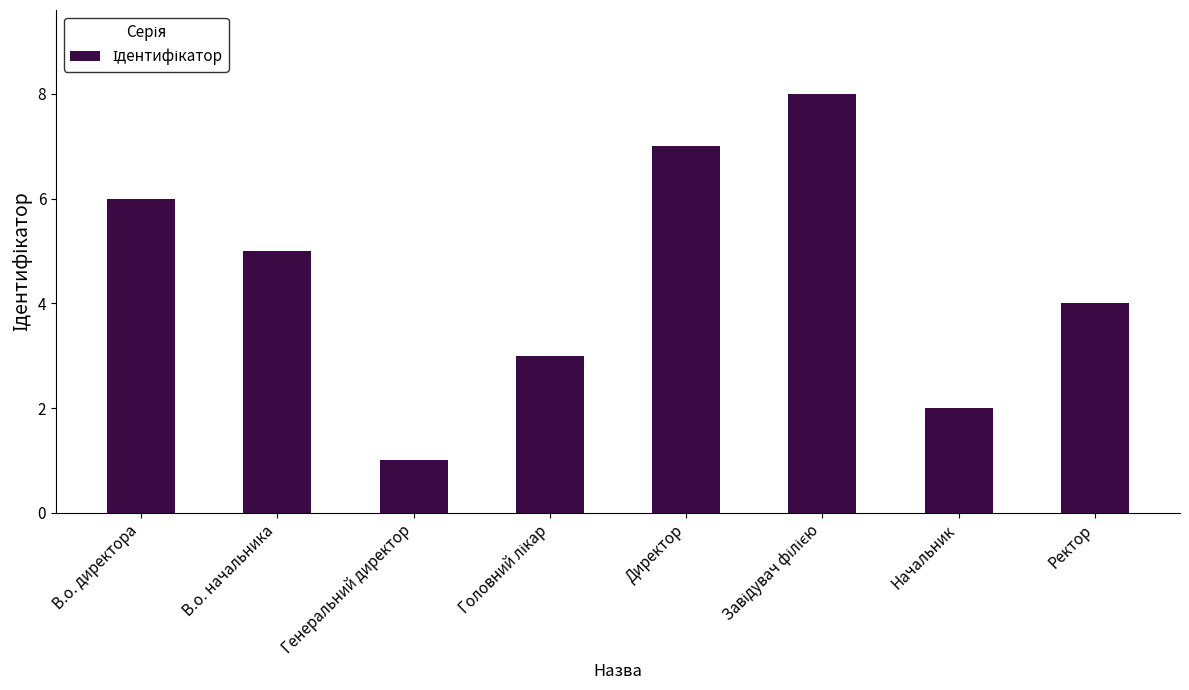

Which label corresponds to the smallest value in the chart?

Генеральний директор